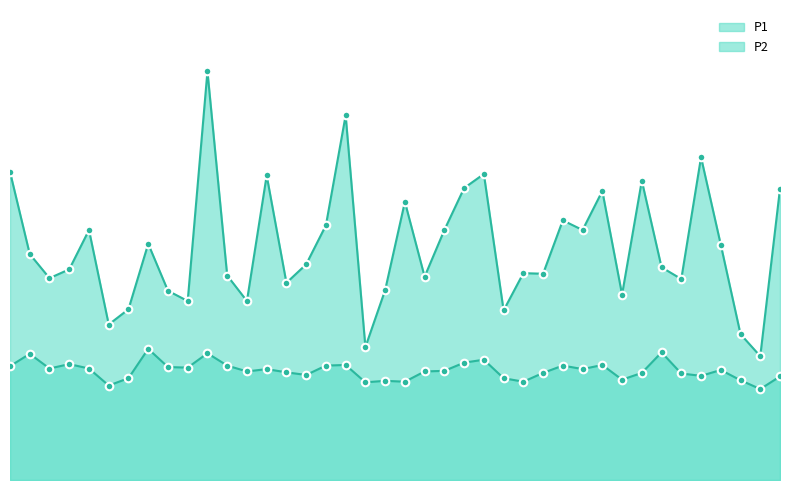

Is the value of P1 at 00:03 greater than the value of P2 at 01:35?

Yes